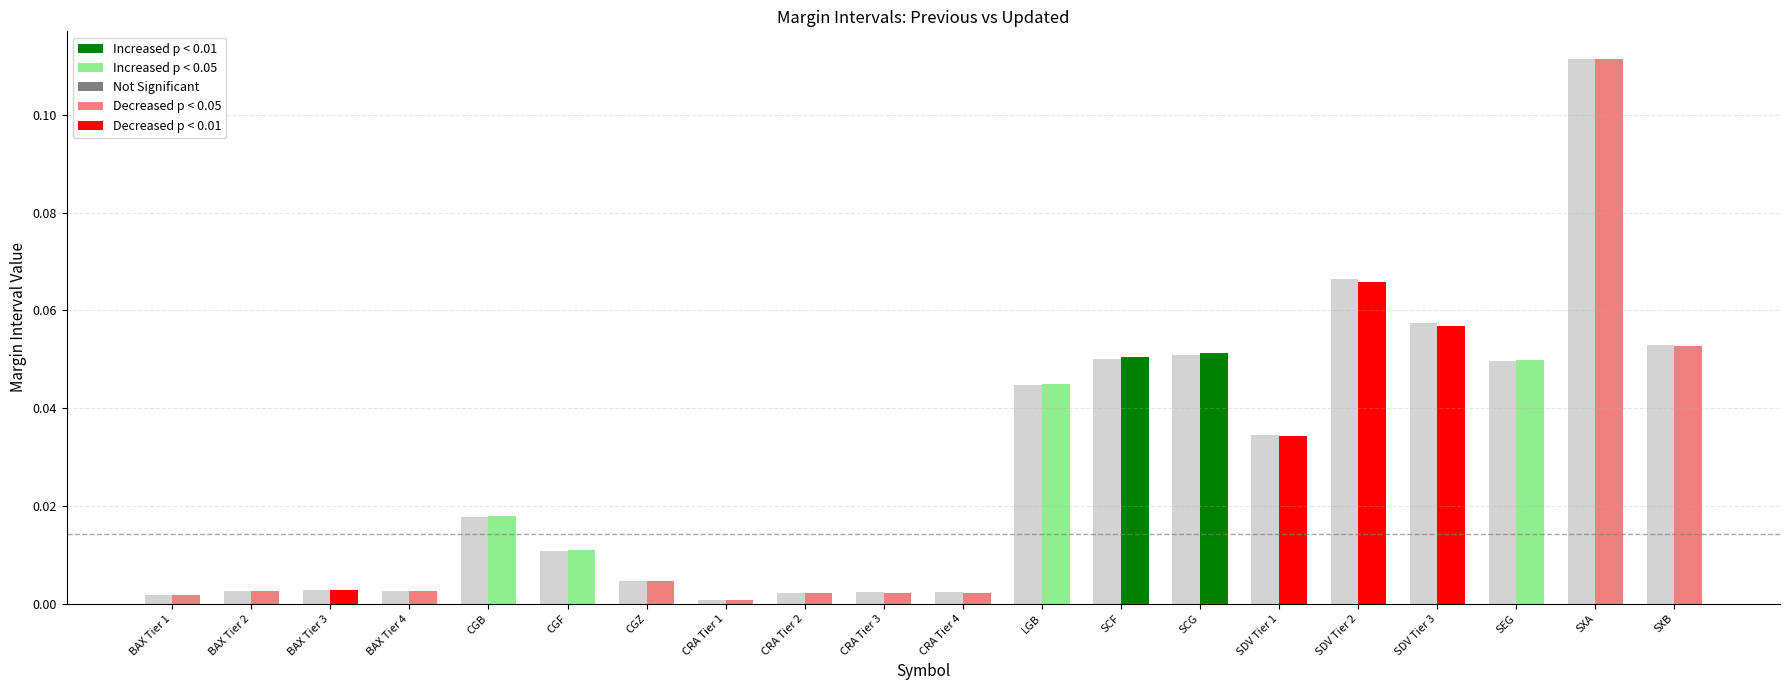

Which label corresponds to the smallest value in the chart?

CRA Tier 1